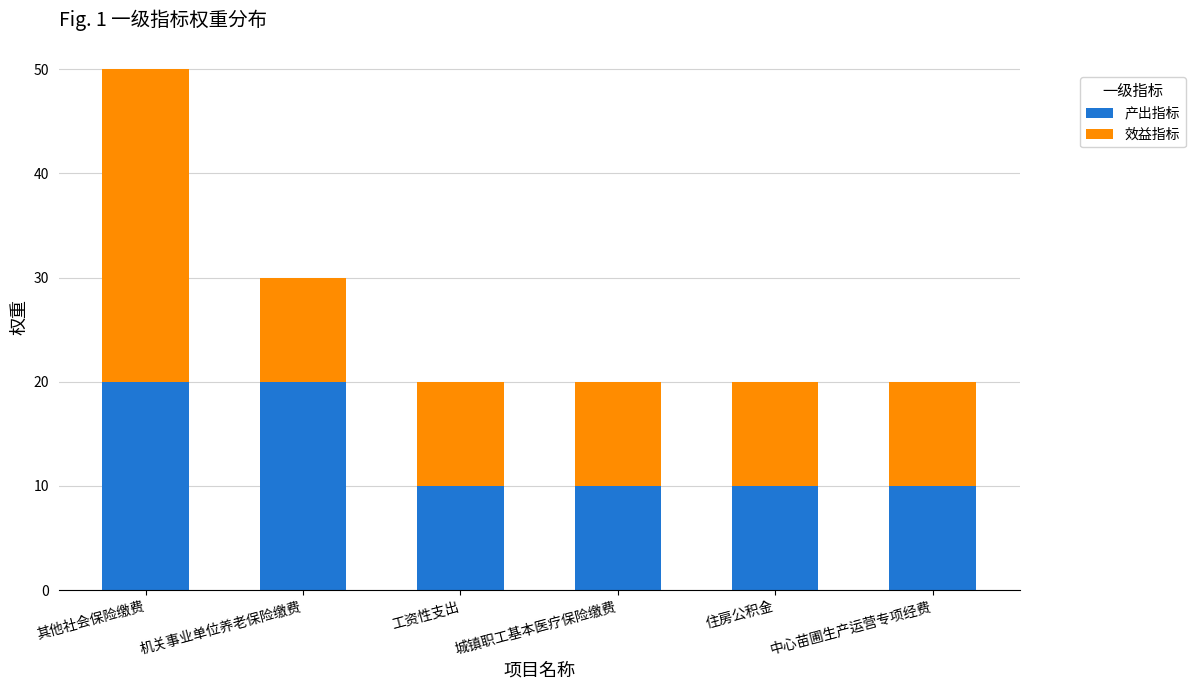

What is the total value across all series at 其他社会保险缴费?

50